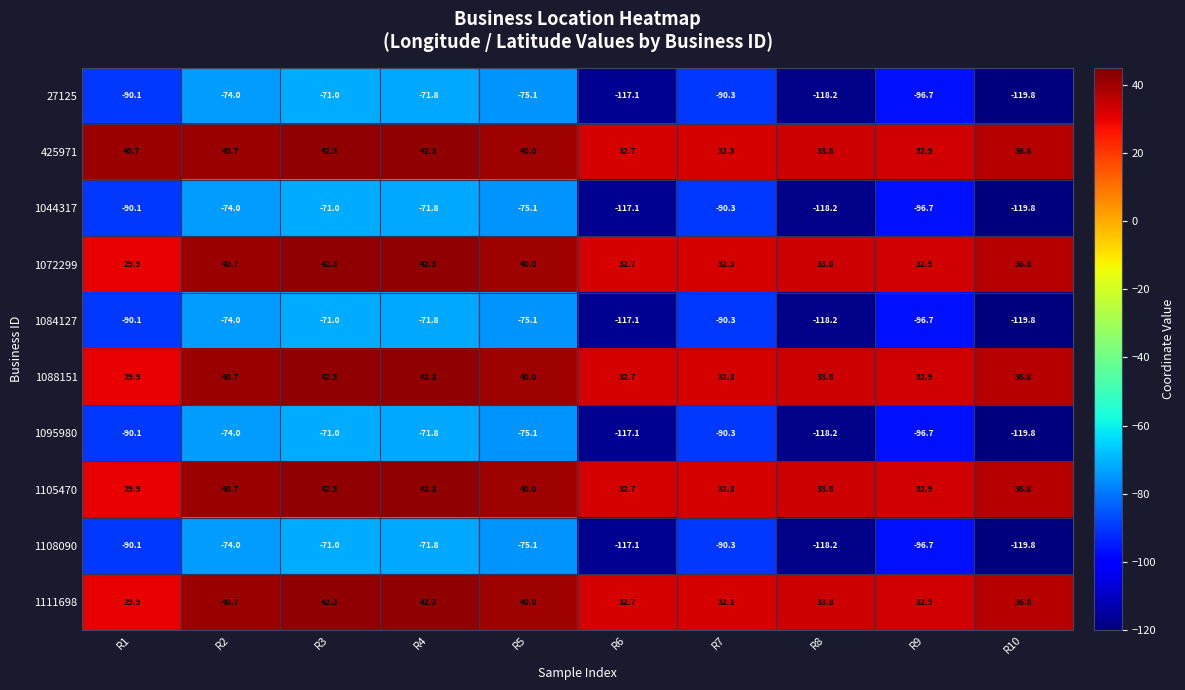

What is the difference between the highest and lowest values at R3?

113.3